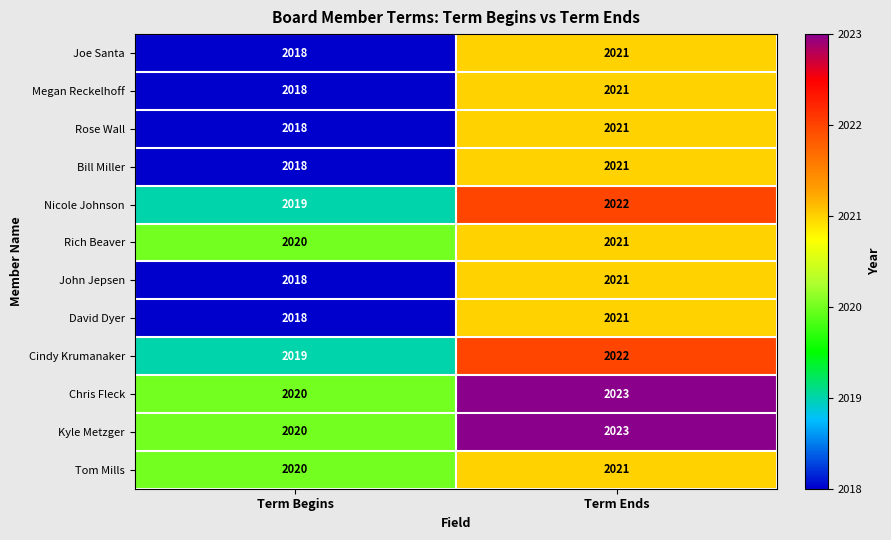

List the labels in order of Bill Miller value, largest first.

Term Ends, Term Begins